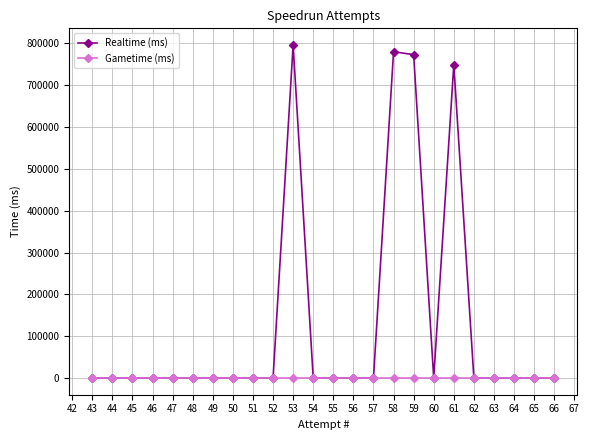

How many lines are shown in the chart?

2